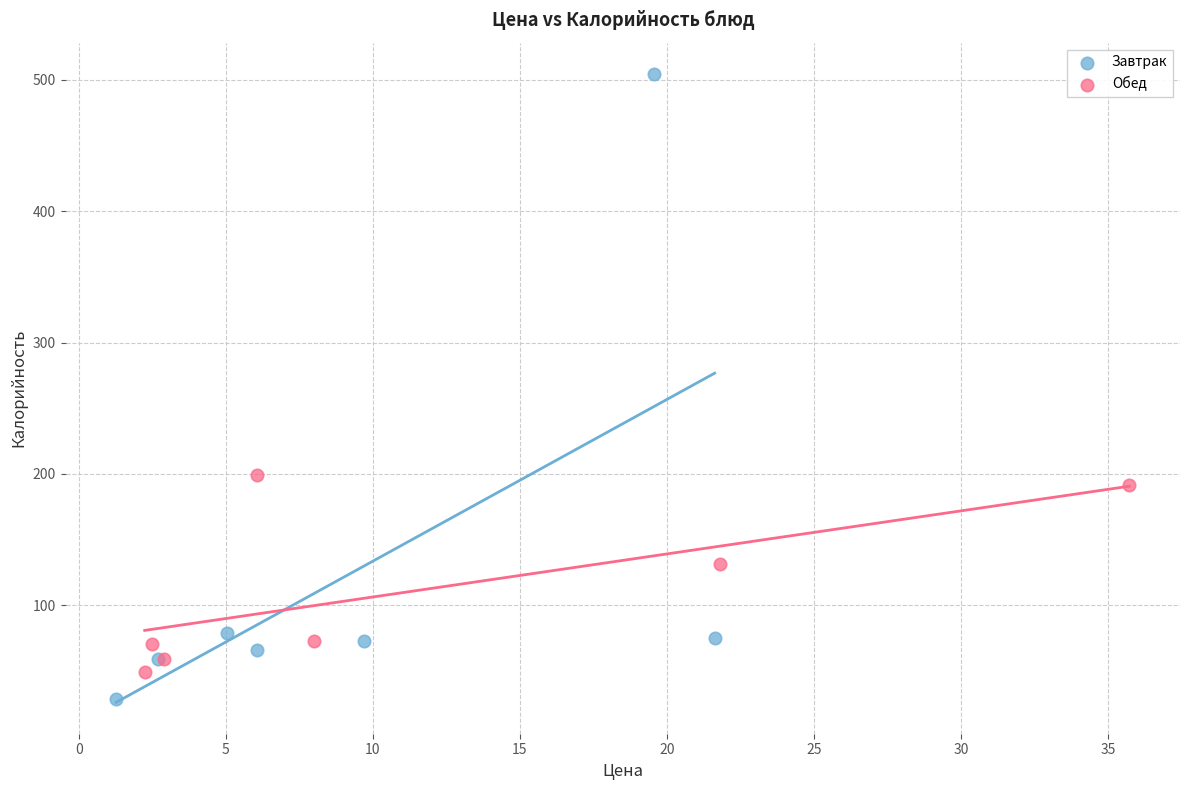

Which series reaches the maximum Y coordinate?

Завтрак